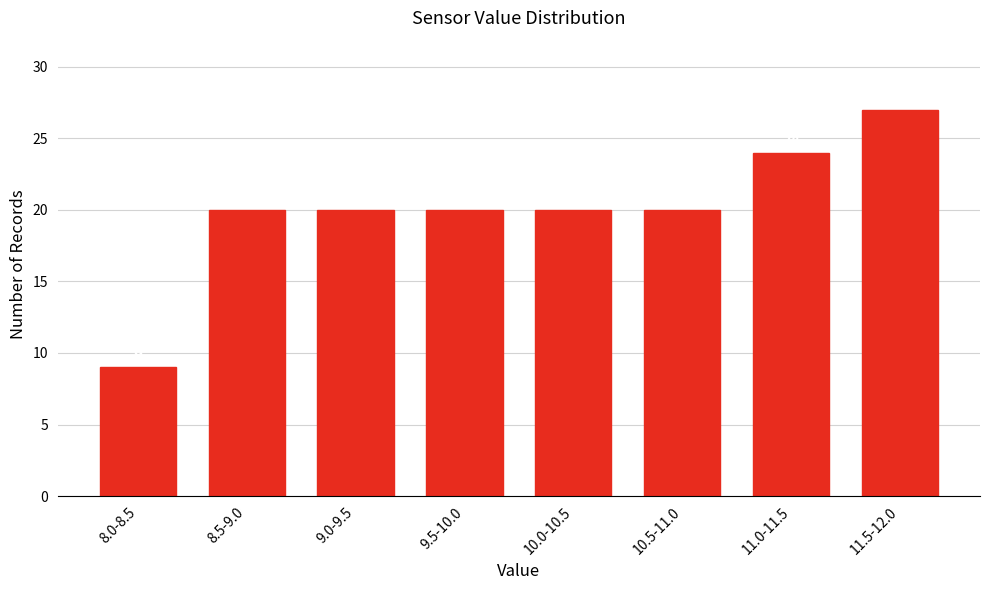

Reading left to right, what are all the values shown in this chart?

8.0-8.5=9	8.5-9.0=20	9.0-9.5=20	9.5-10.0=20	10.0-10.5=20	10.5-11.0=20	11.0-11.5=24	11.5-12.0=27